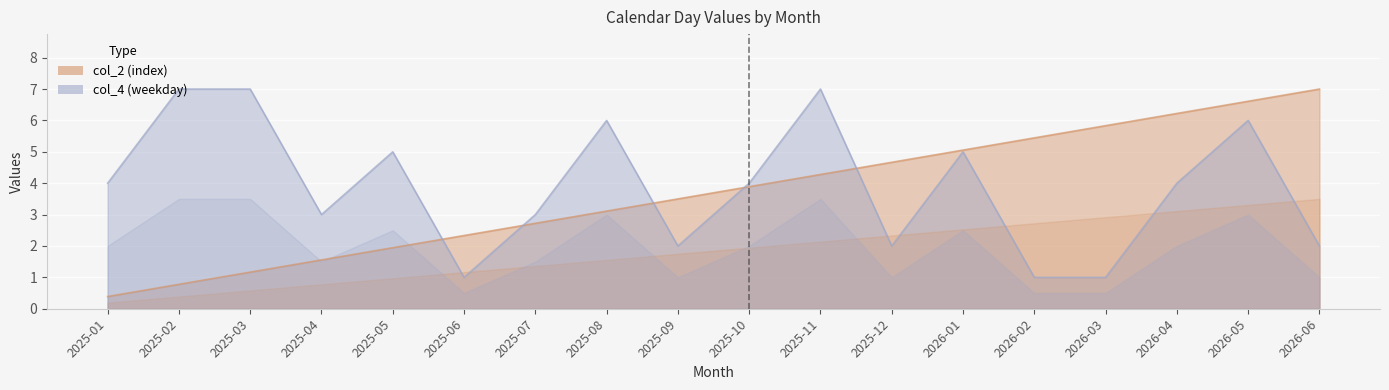

What is the sum of the col_2 values at 2026-04 and 2026-01?

11.3